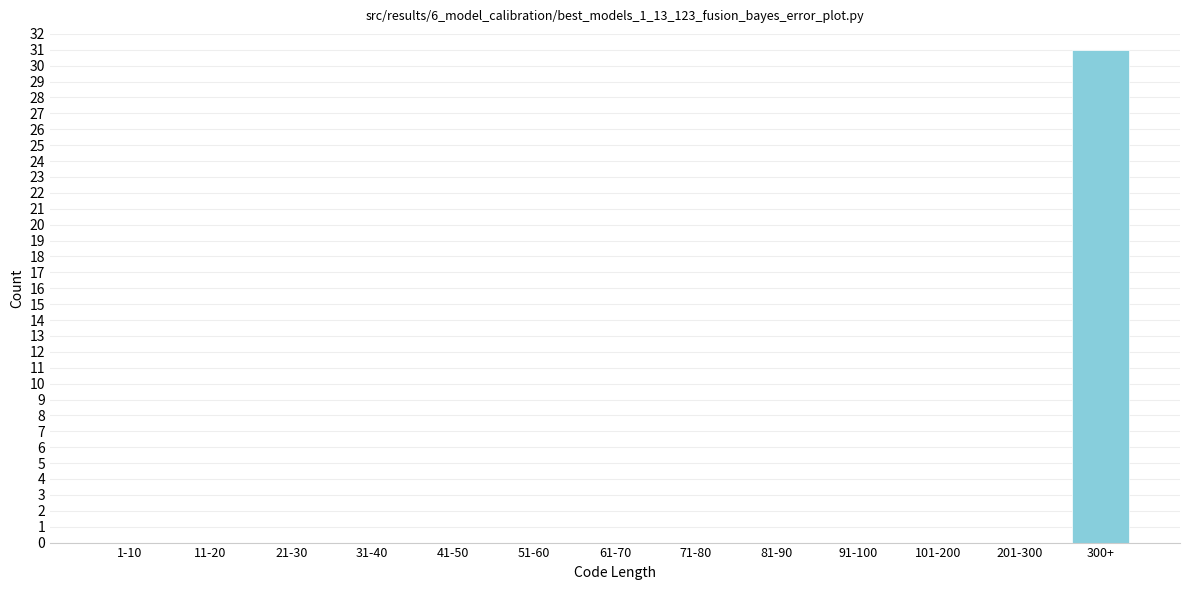

Reading right to left, transcribe all the data shown in this chart.

300+=31	201-300=0	101-200=0	91-100=0	81-90=0	71-80=0	61-70=0	51-60=0	41-50=0	31-40=0	21-30=0	11-20=0	1-10=0